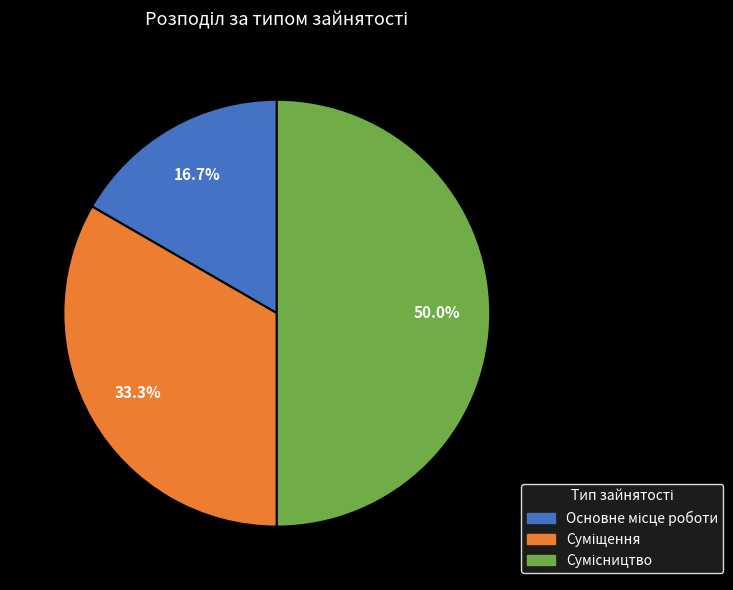

To the nearest percent, what is the difference between the largest and smallest slice percentages?

33%